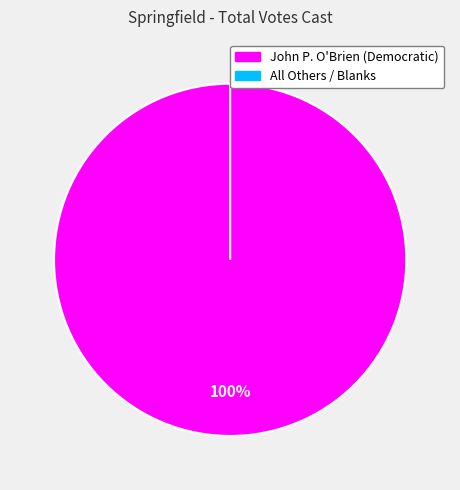

Combined, do All Others / Blanks and John P. O'Brien (Democratic) account for over 50%?

Yes